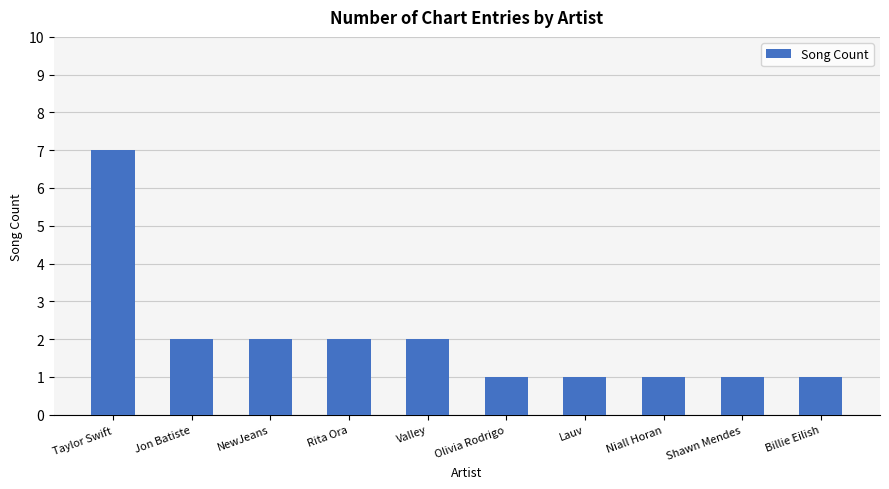

What is the change in value from Taylor Swift to NewJeans?

-5